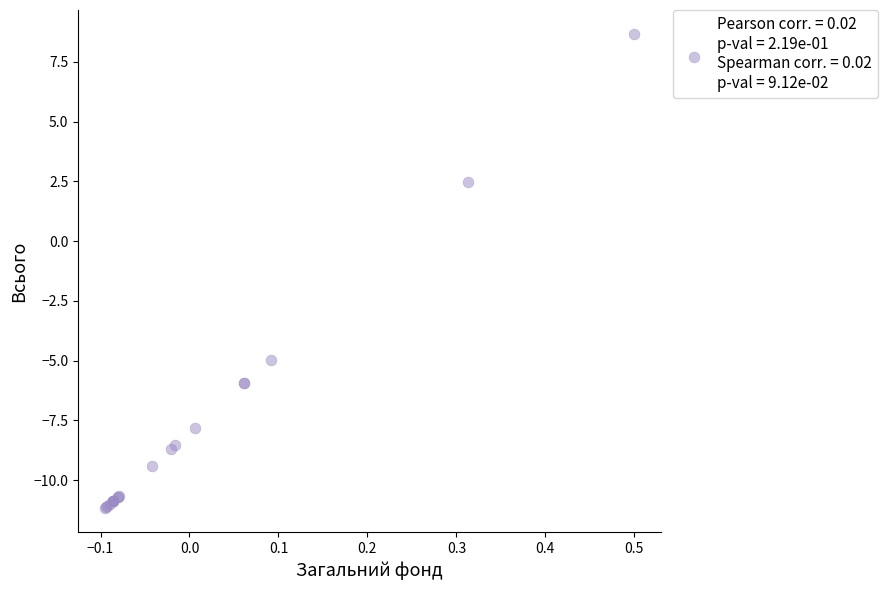

What Y value in the scatter plot is closest to -1?

2.5